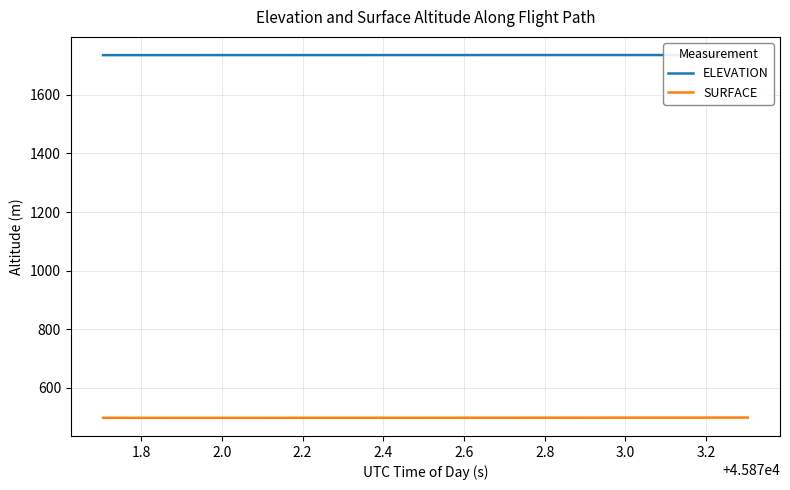

How many categories are shown in the chart?

40